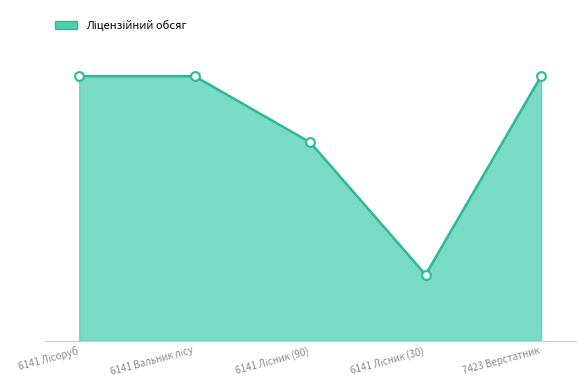

What is the ratio of the value at 6141 Лісник (30) to the value at 7423 Верстатник?

0.2